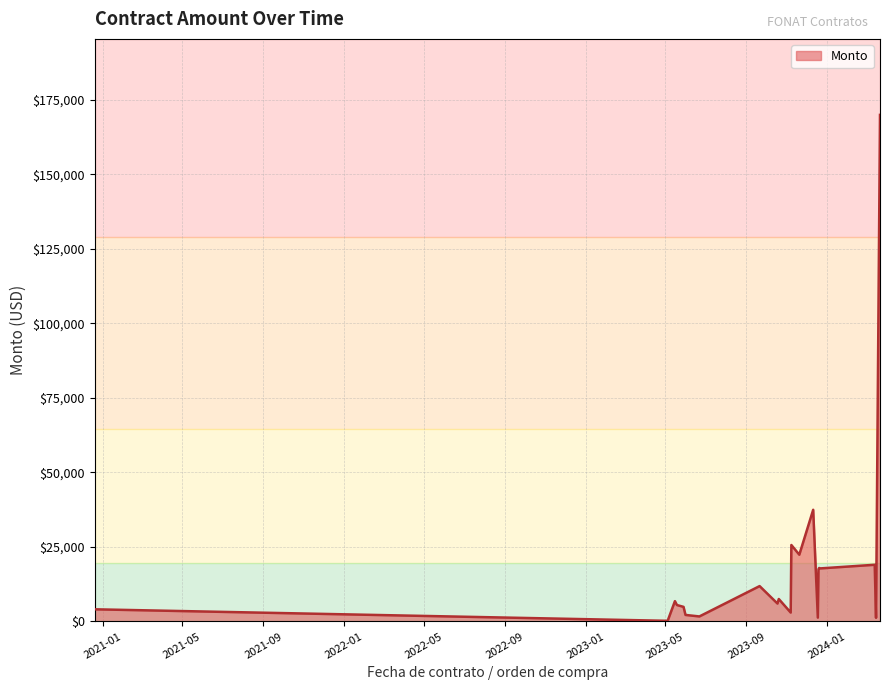

What is the difference between the maximum and minimum values?

169752.1